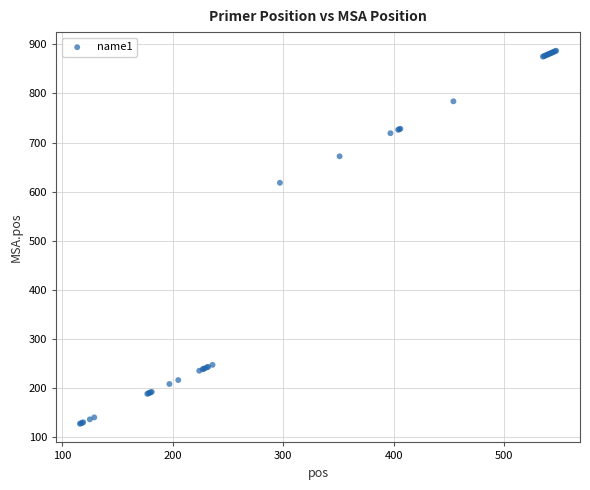

What Y value in the scatter plot is closest to 507?

618